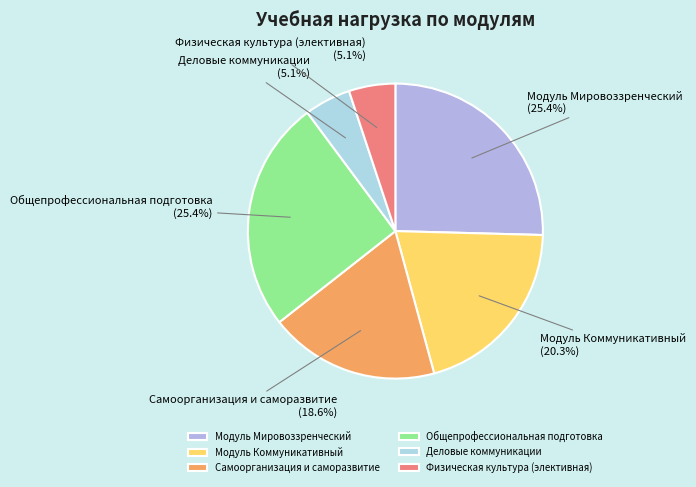

To the nearest percent, what percentage of the pie is Деловые коммуникации?

5%